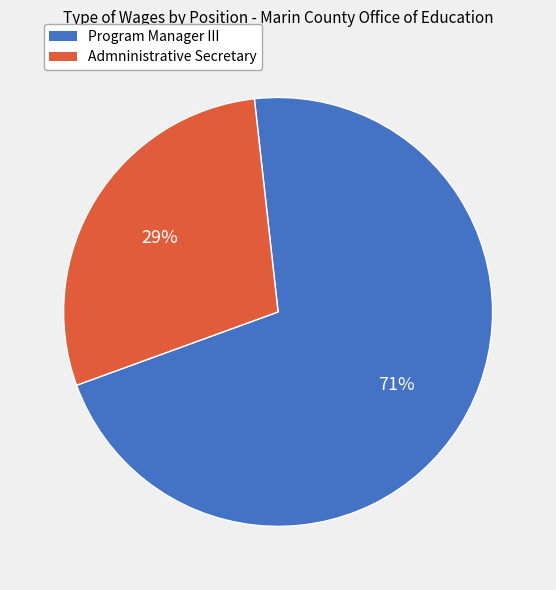

What is the smallest slice in the pie chart?

Admninistrative Secretary